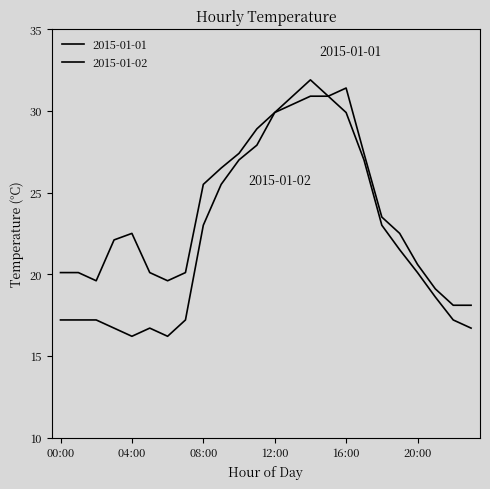

Count the number of data series in this chart.

2